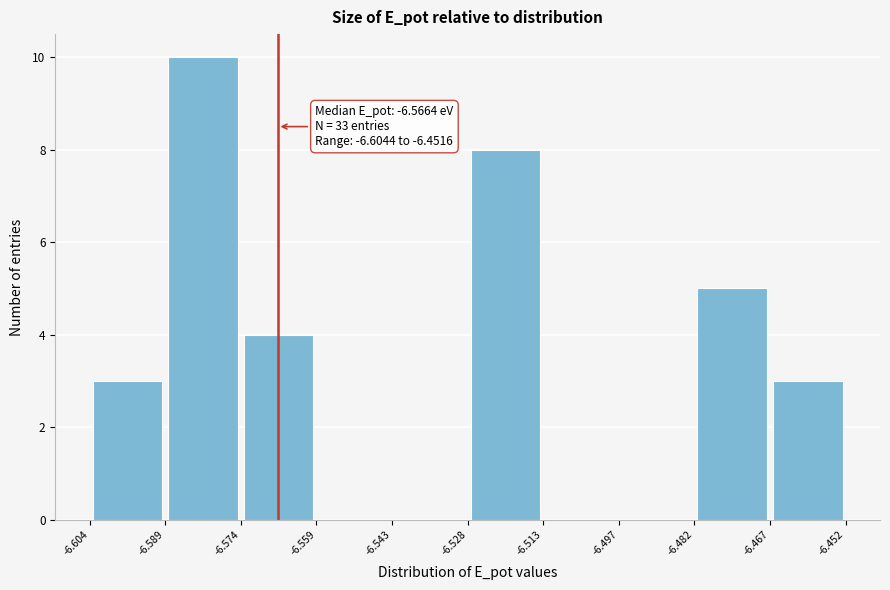

Which range on the x-axis has the tallest bar?

-6.589 to -6.574